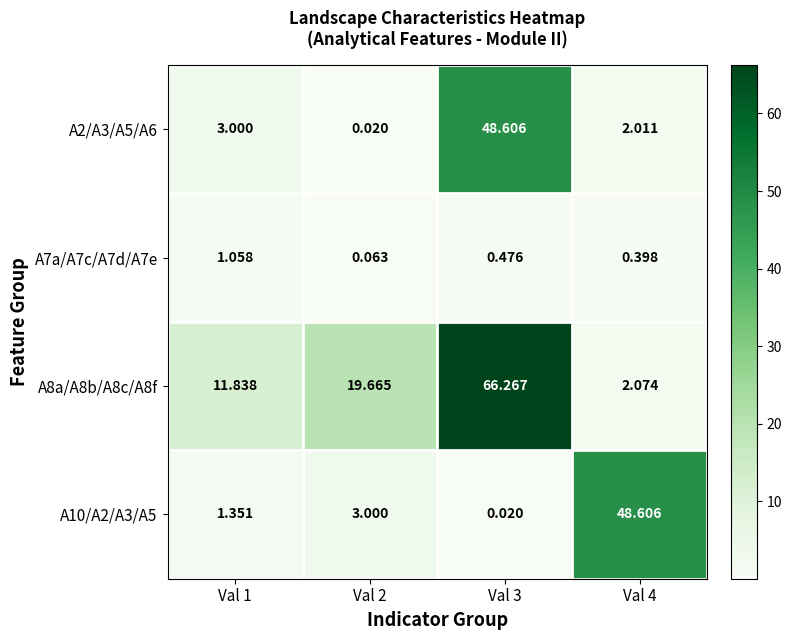

What is the spread (max minus min) of values at Val 2?

19.6